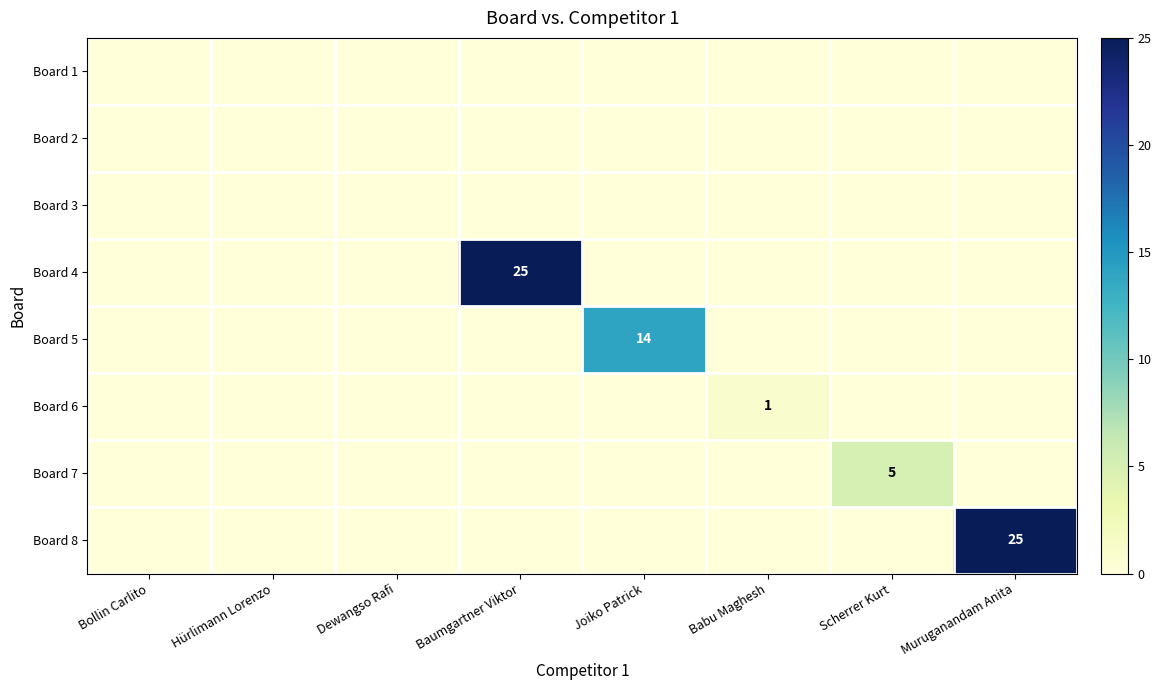

Which has a higher value, Joiko Patrick or Hürlimann Lorenzo?

Joiko Patrick